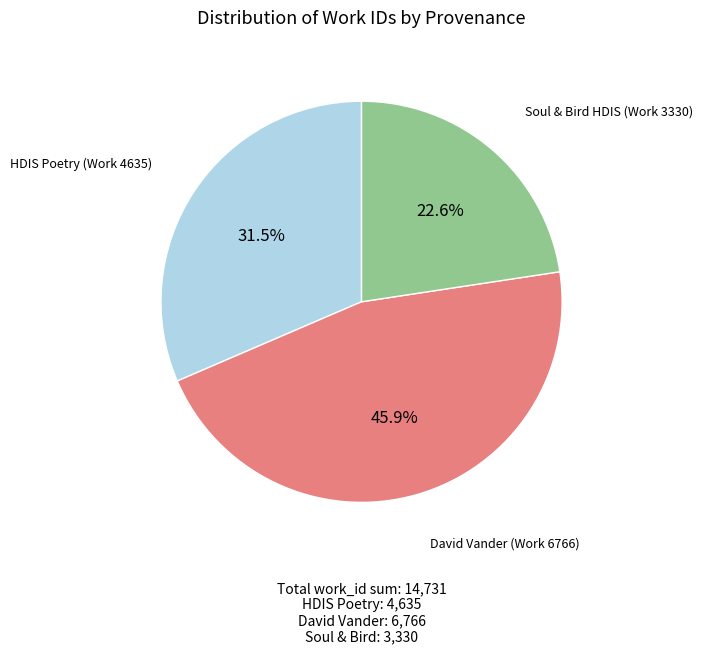

How many slices are in this pie chart?

3